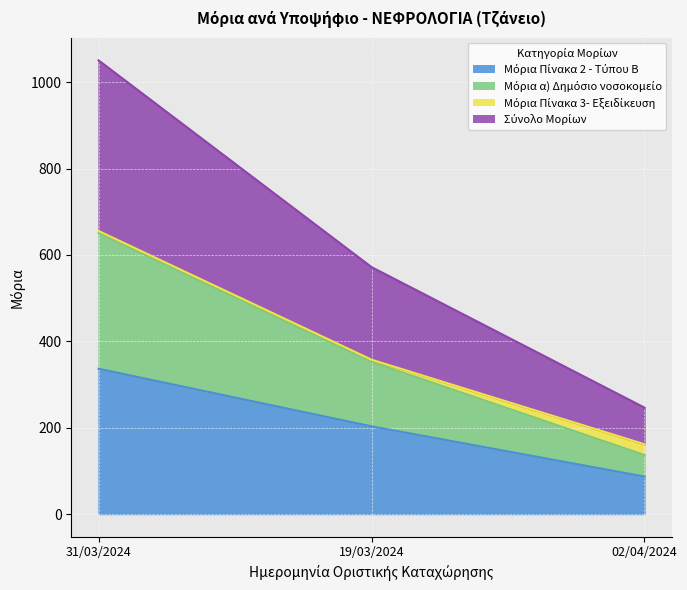

At which category is the sum across all series the highest?

31/03/2024